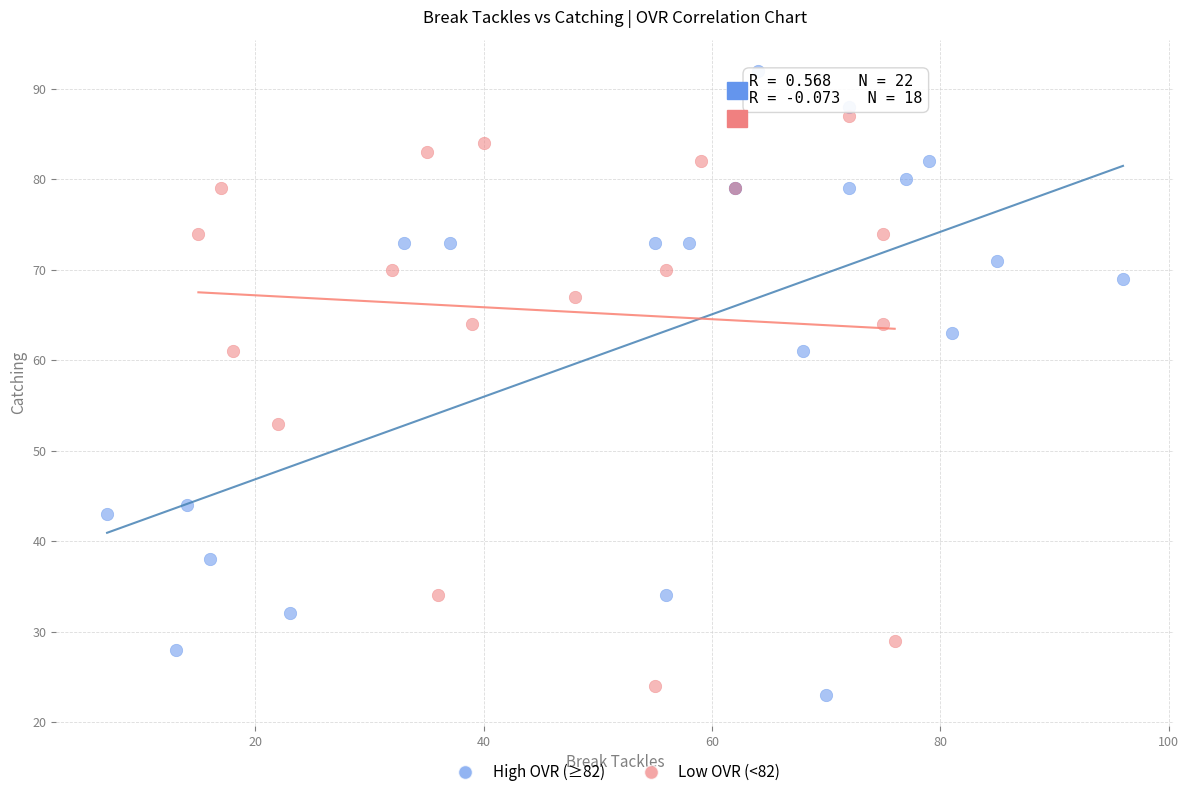

What are all the series names shown in the legend?

High OVR (≥82), Low OVR (<82)